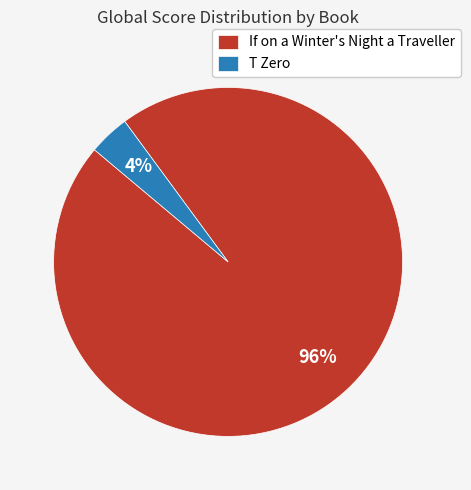

To the nearest percent, what portion does If on a Winter's Night a Traveller represent?

96%